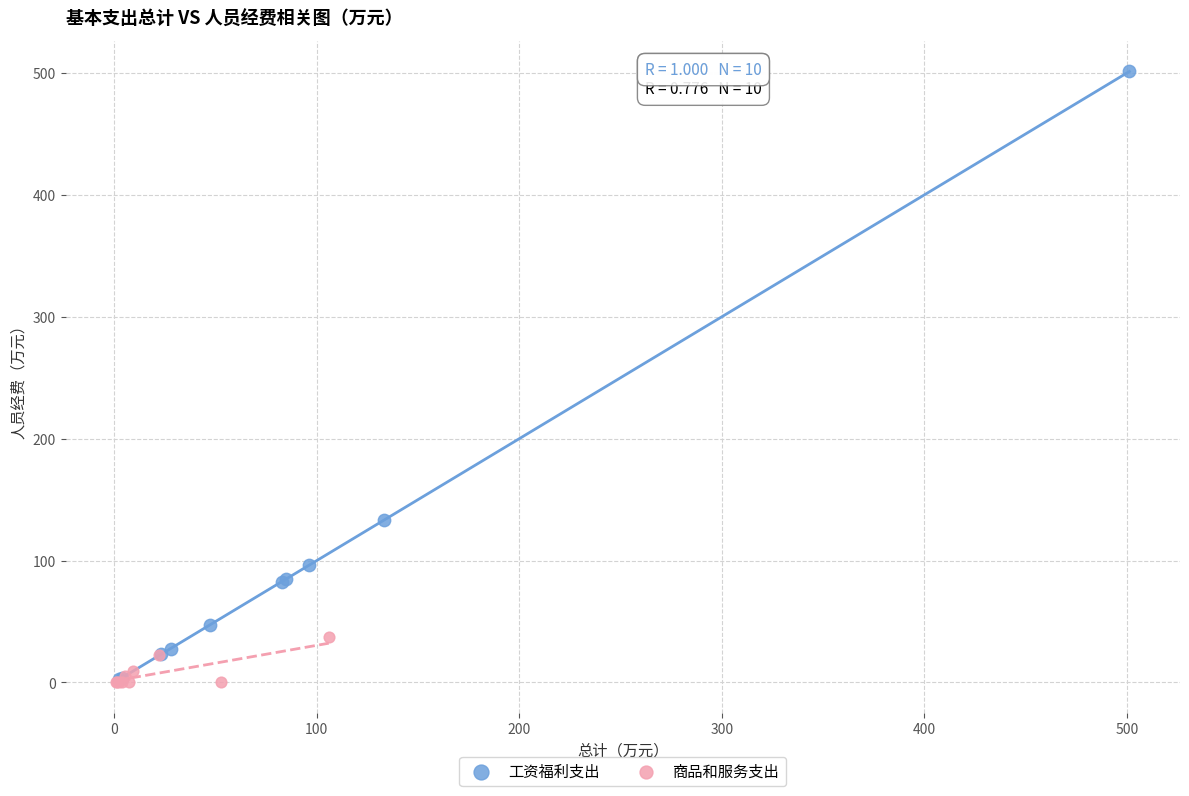

Which series has the largest Y range (max minus min)?

工资福利支出